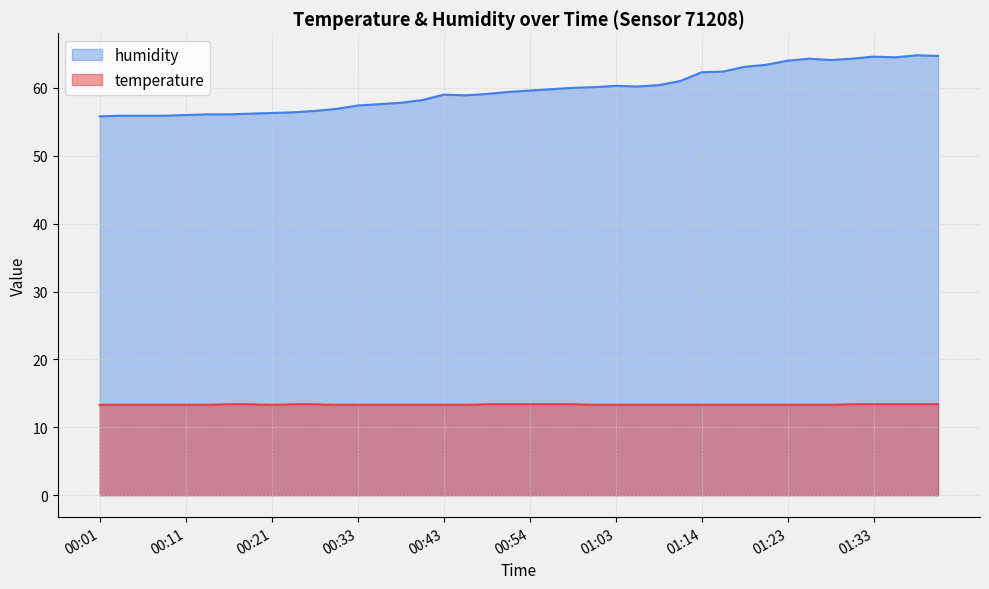

What is the label of the 35th point from the right?

00:13